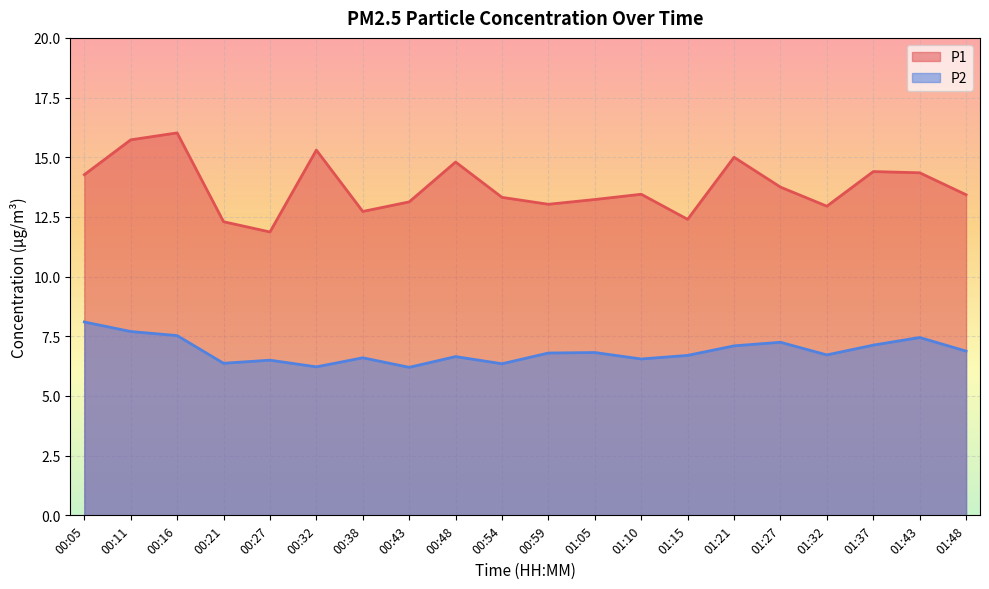

What is the total value across all series at 01:48?

20.3